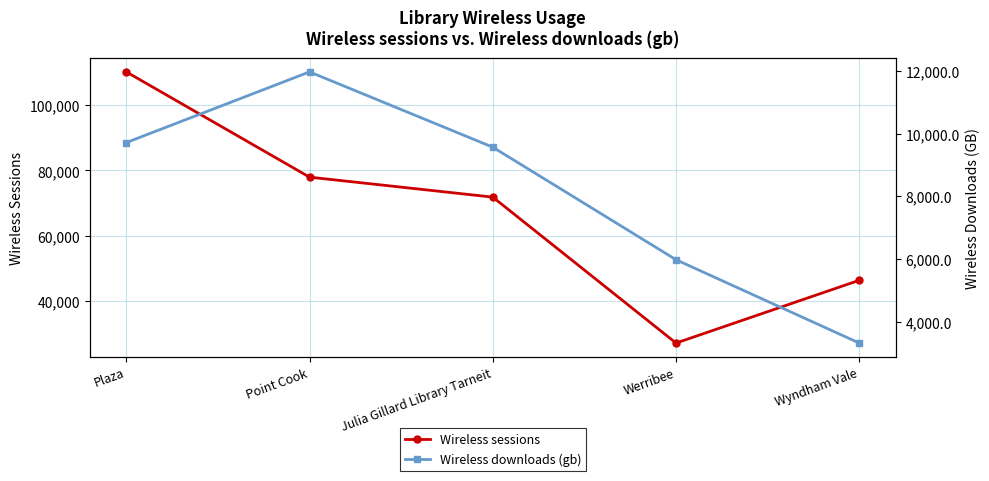

Reading left to right, what are all the values shown in this chart?

Wireless sessions: Plaza=110112.0	Point Cook=77920.0	Julia Gillard Library Tarneit=71812.0	Werribee=27187.0	Wyndham Vale=46382.0
Wireless downloads (gb): Plaza=9711.3	Point Cook=11967.5	Julia Gillard Library Tarneit=9564.7	Werribee=5973.7	Wyndham Vale=3314.4